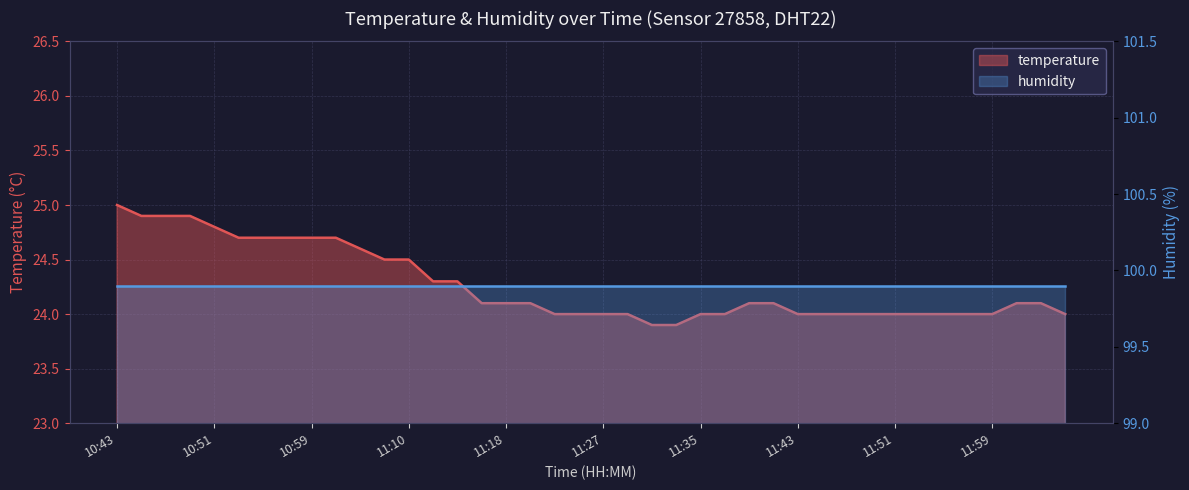

List the labels in order of value, largest first.

10:43, 10:45, 10:47, 10:49, 10:51, 10:53, 10:55, 10:57, 10:59, 11:01, 11:06, 11:08, 11:10, 11:12, 11:14, 11:16, 11:18, 11:20, 11:39, 11:41, 12:01, 12:03, 11:23, 11:25, 11:27, 11:29, 11:35, 11:37, 11:43, 11:45, 11:47, 11:49, 11:51, 11:53, 11:55, 11:57, 11:59, 12:05, 11:31, 11:33